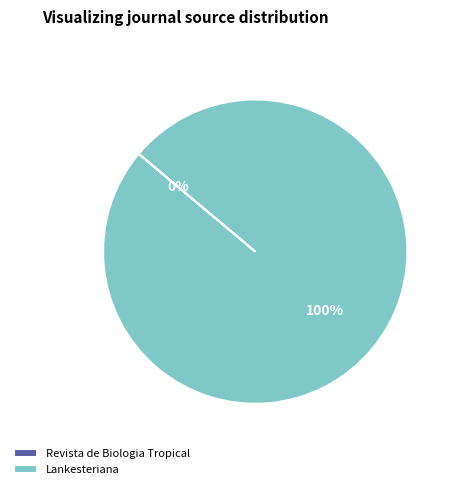

To the nearest percent, what is the difference between the largest and smallest slice percentages?

100%